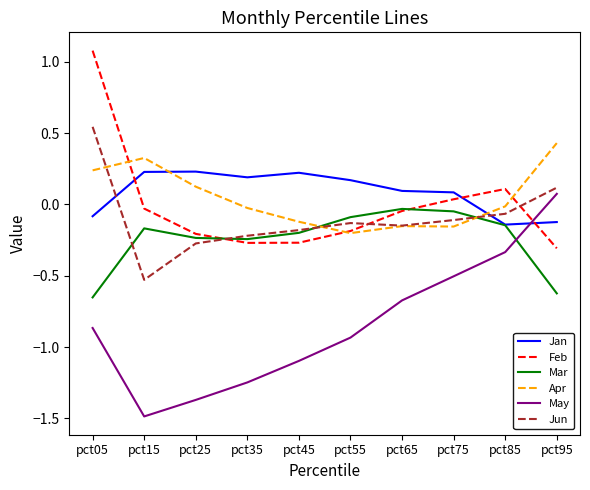

Which series has the largest total across all categories?

Jan